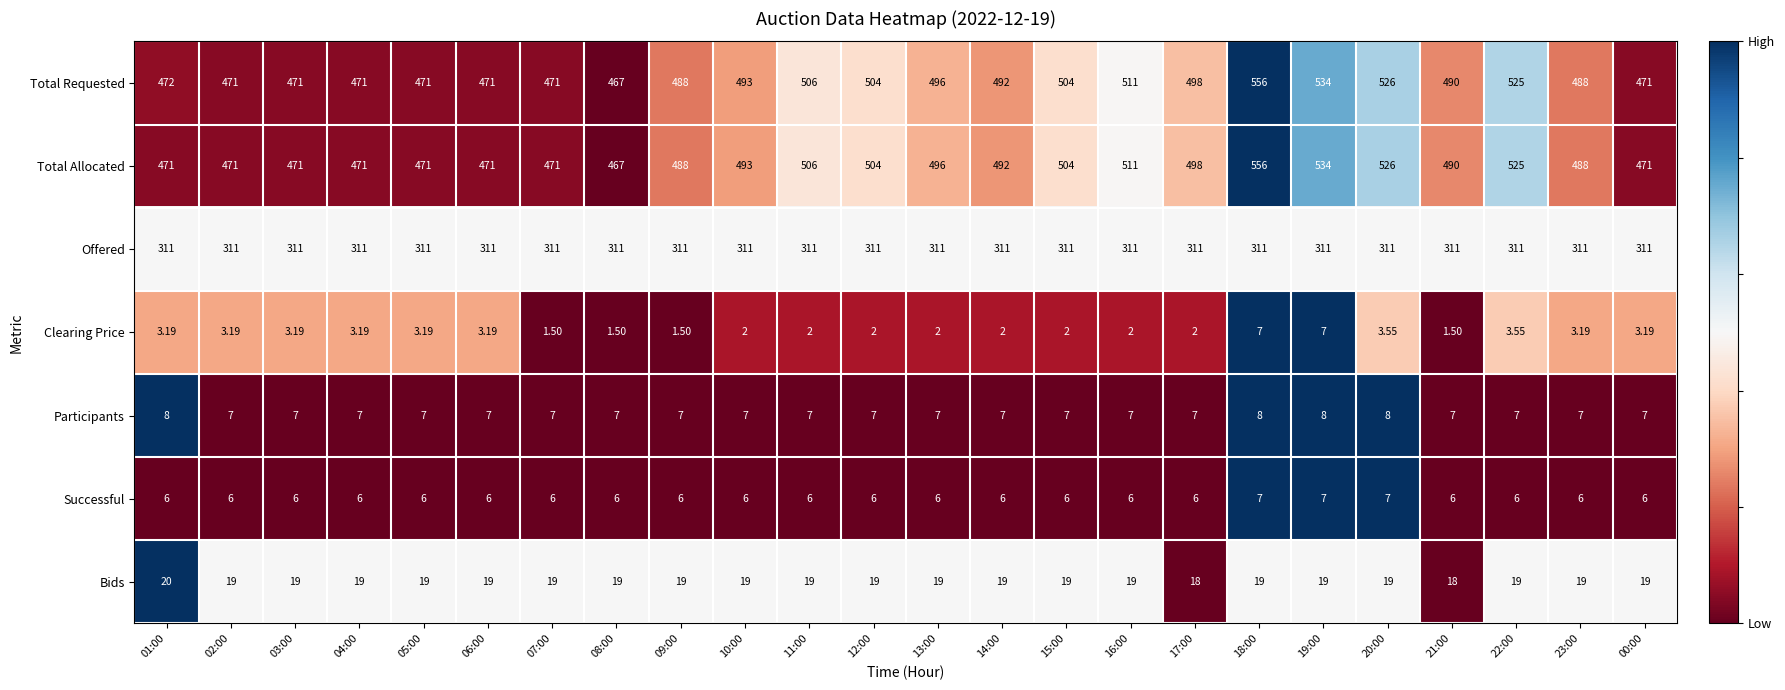

Is the value of Total Allocated at 18:00 greater than the value of Successful at 14:00?

Yes